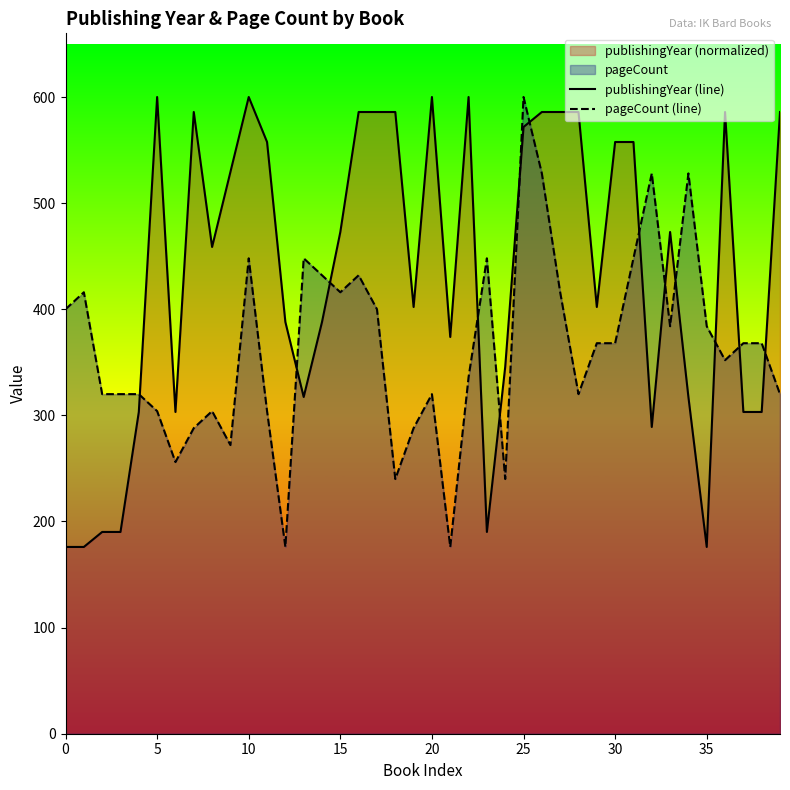

Which series has the largest total across all categories?

publishingYear (line)